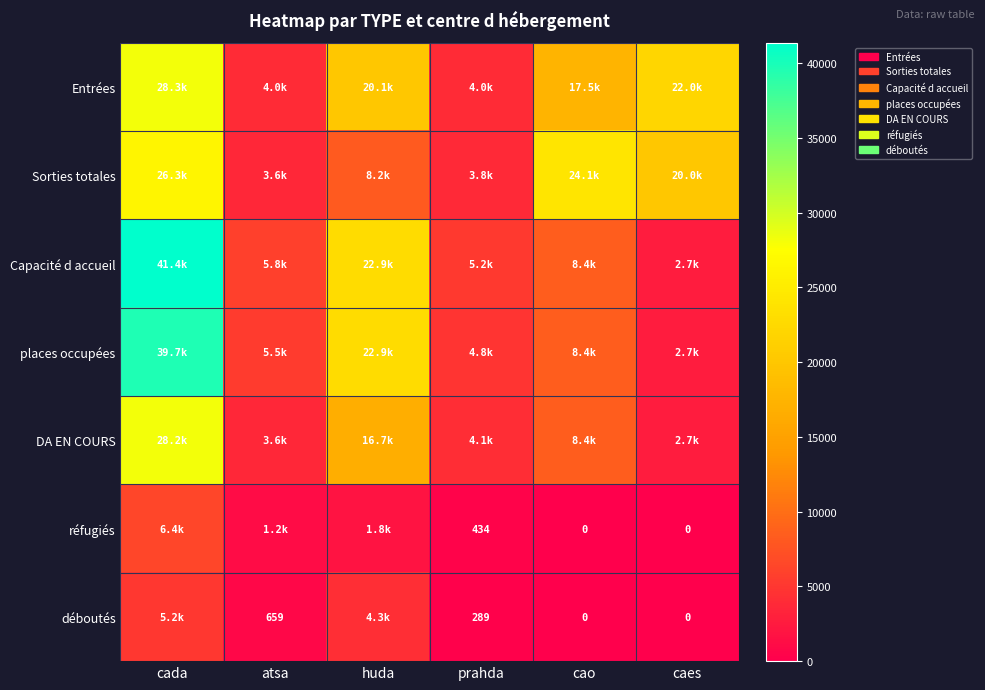

Is the value of places occupées at caes greater than the value of réfugiés at caes?

Yes